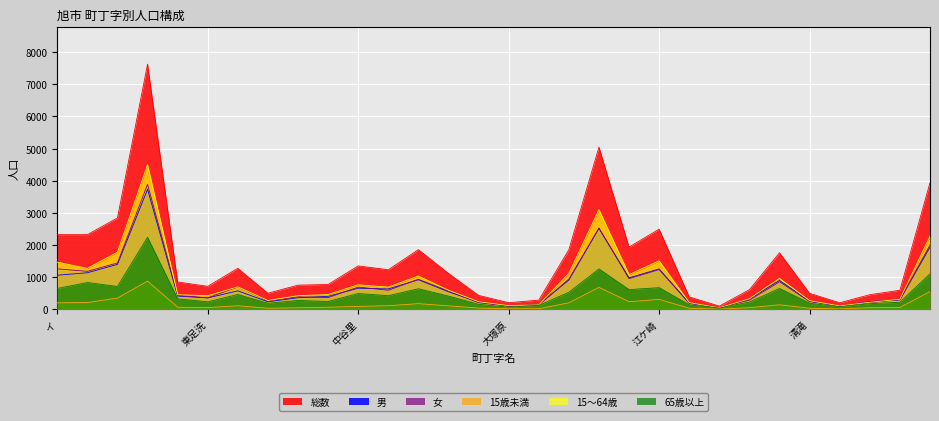

What is the approximate value of 総数 at 蛇園, to the nearest 50?

1750